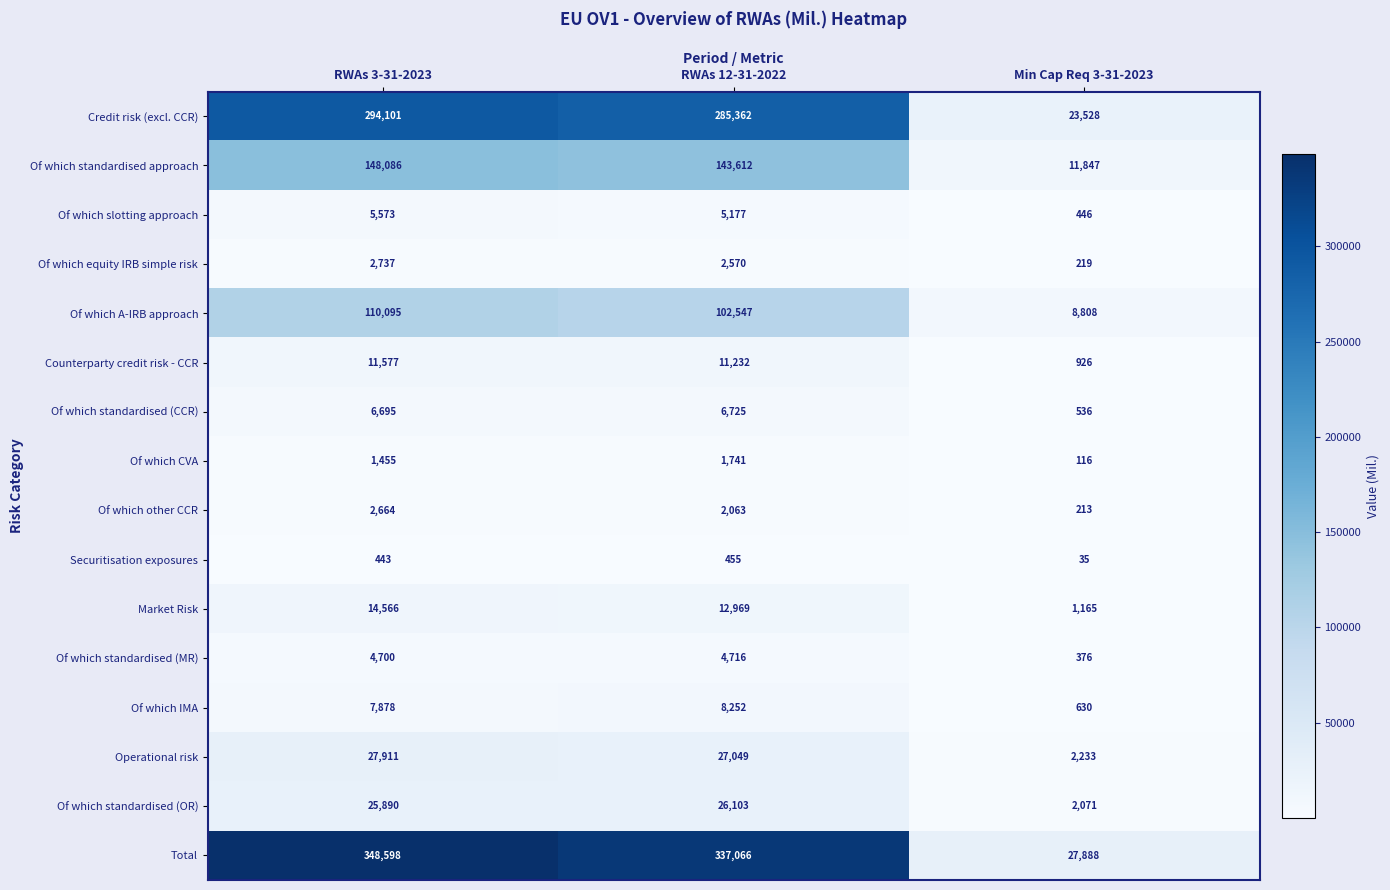

Which series has the largest total across all categories?

Total